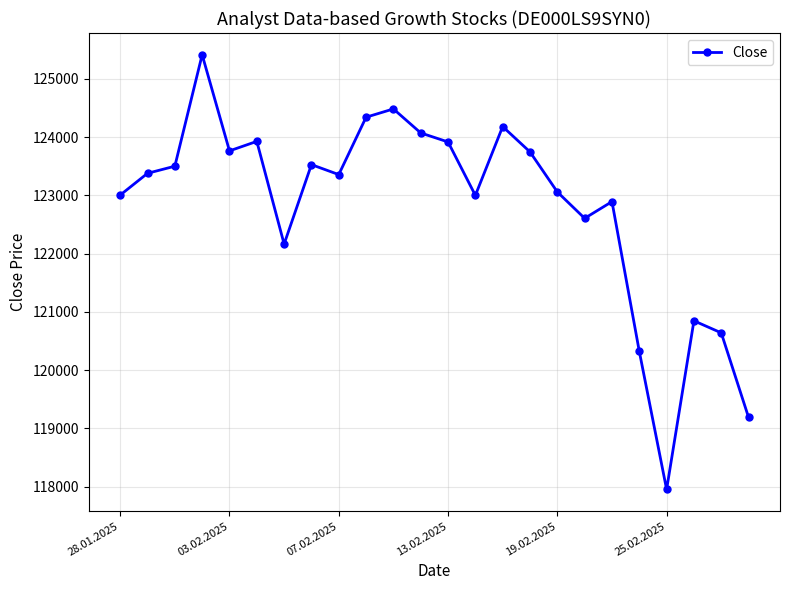

True or false: the data has more than 0 interior local peaks.

True